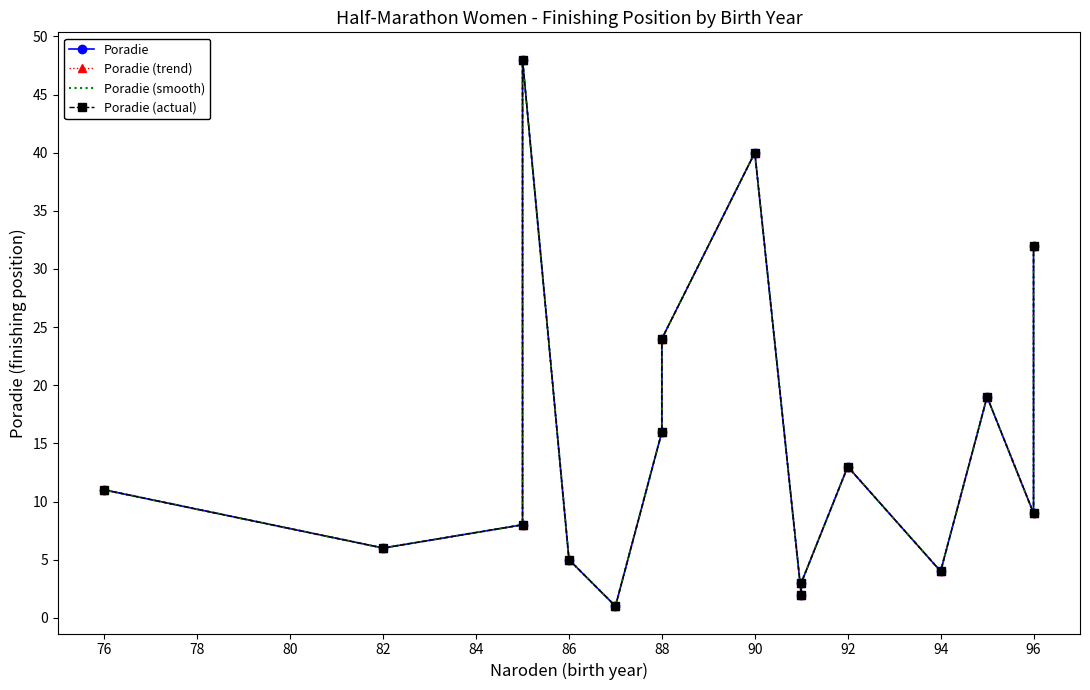

What is the approximate value of Poradie at 78, to the nearest 10?

10